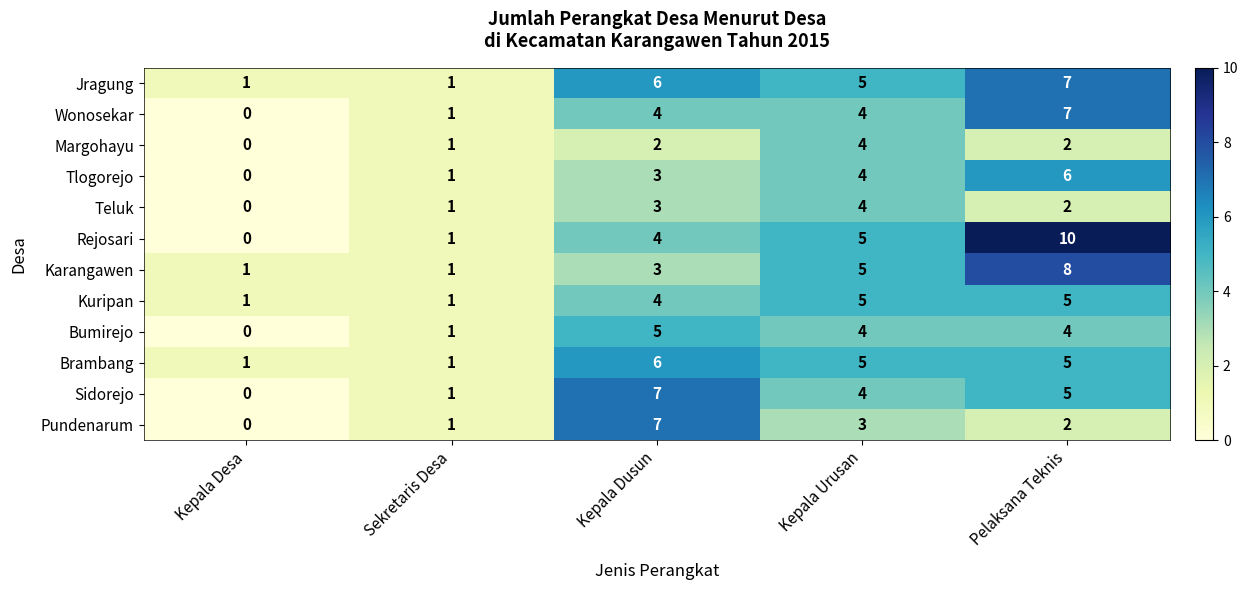

What is the maximum value shown in the chart?

10